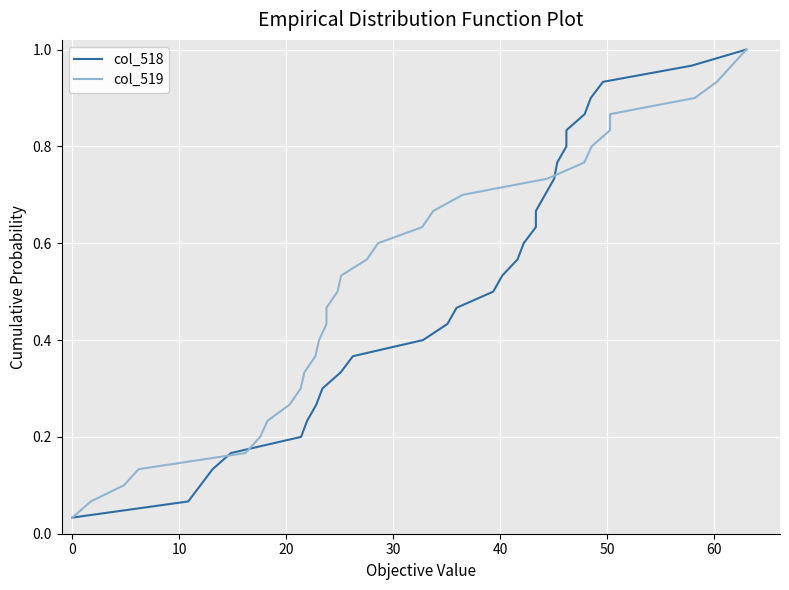

What is the difference between the maximum and minimum values in the col_519 series?

1.0